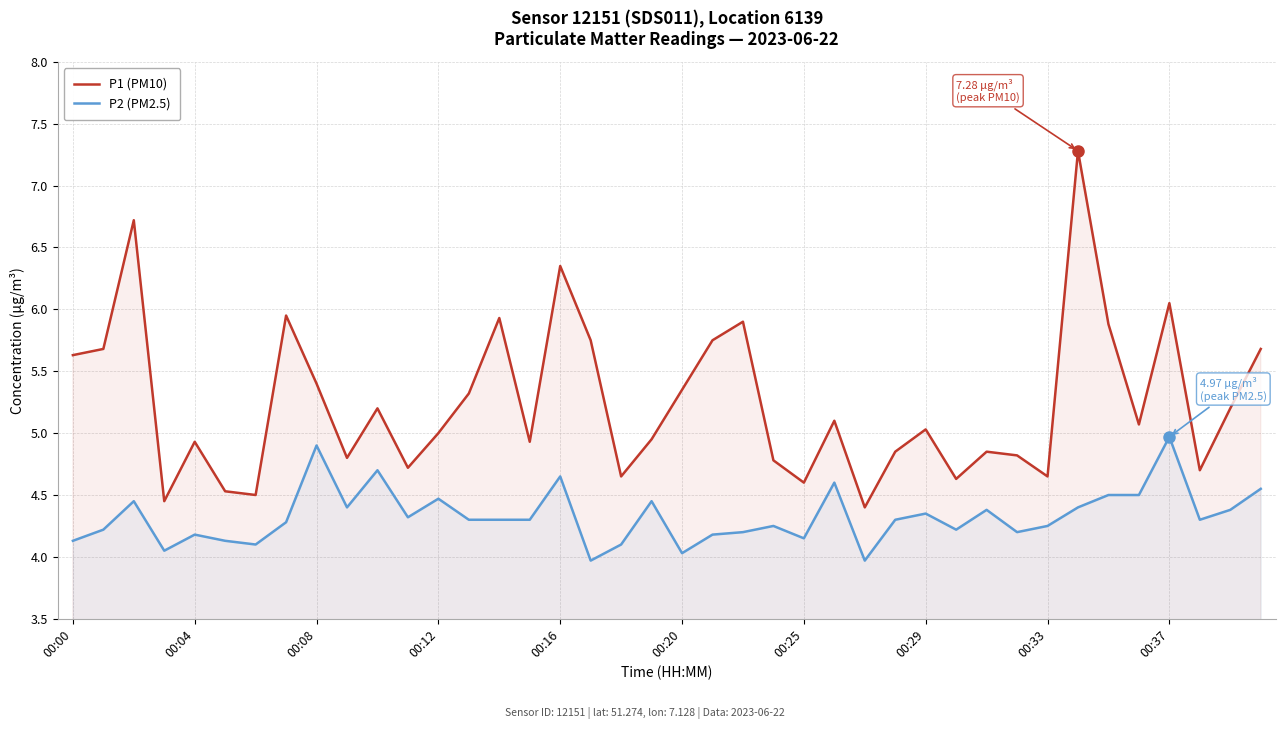

True or false: P1 (PM10) and P2 (PM2.5) intersect in this chart.

False